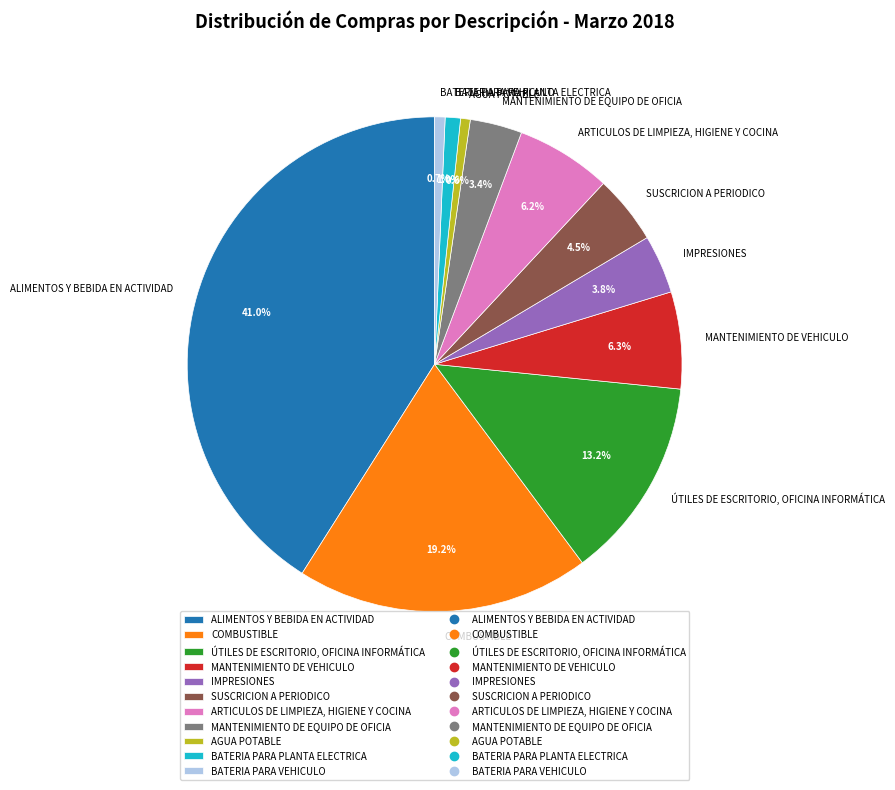

Combined, do MANTENIMIENTO DE VEHICULO and AGUA POTABLE account for over 50%?

No